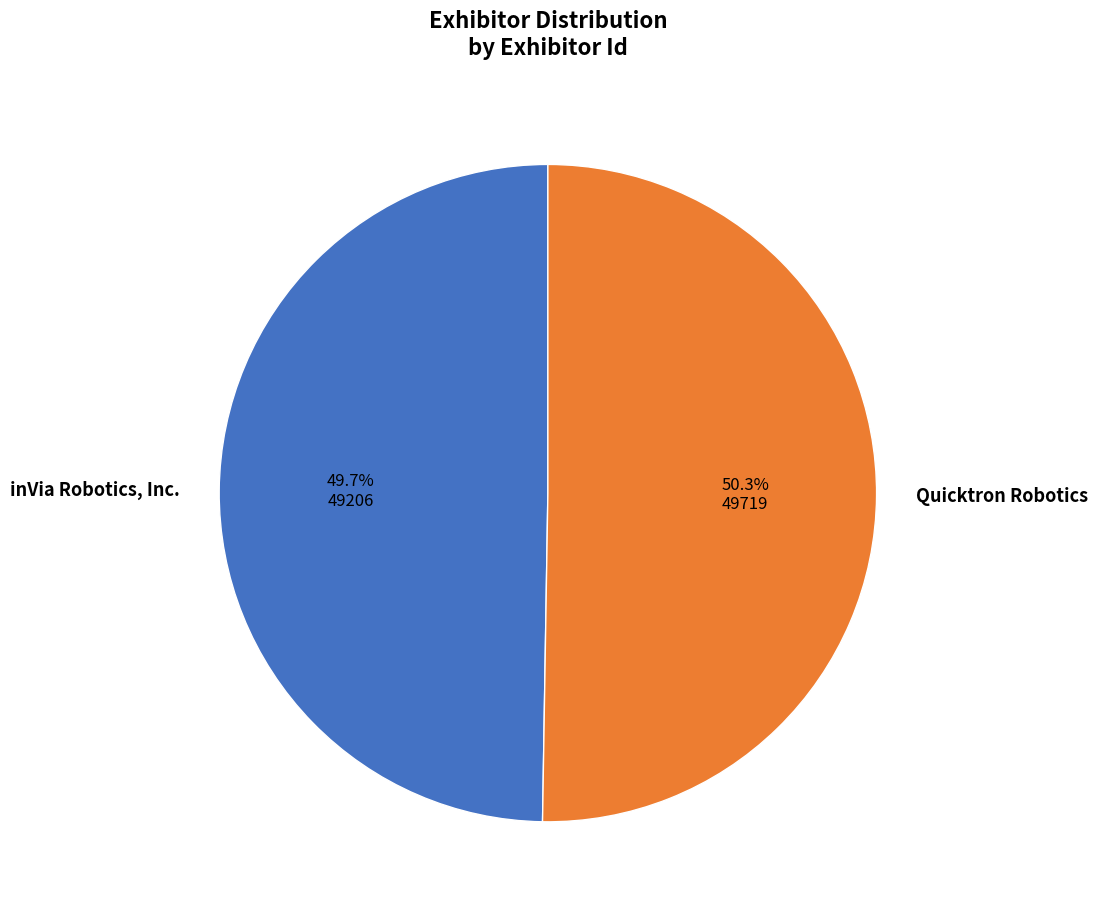

The inVia Robotics, Inc. slice represents 39% of the pie. True or false?

False